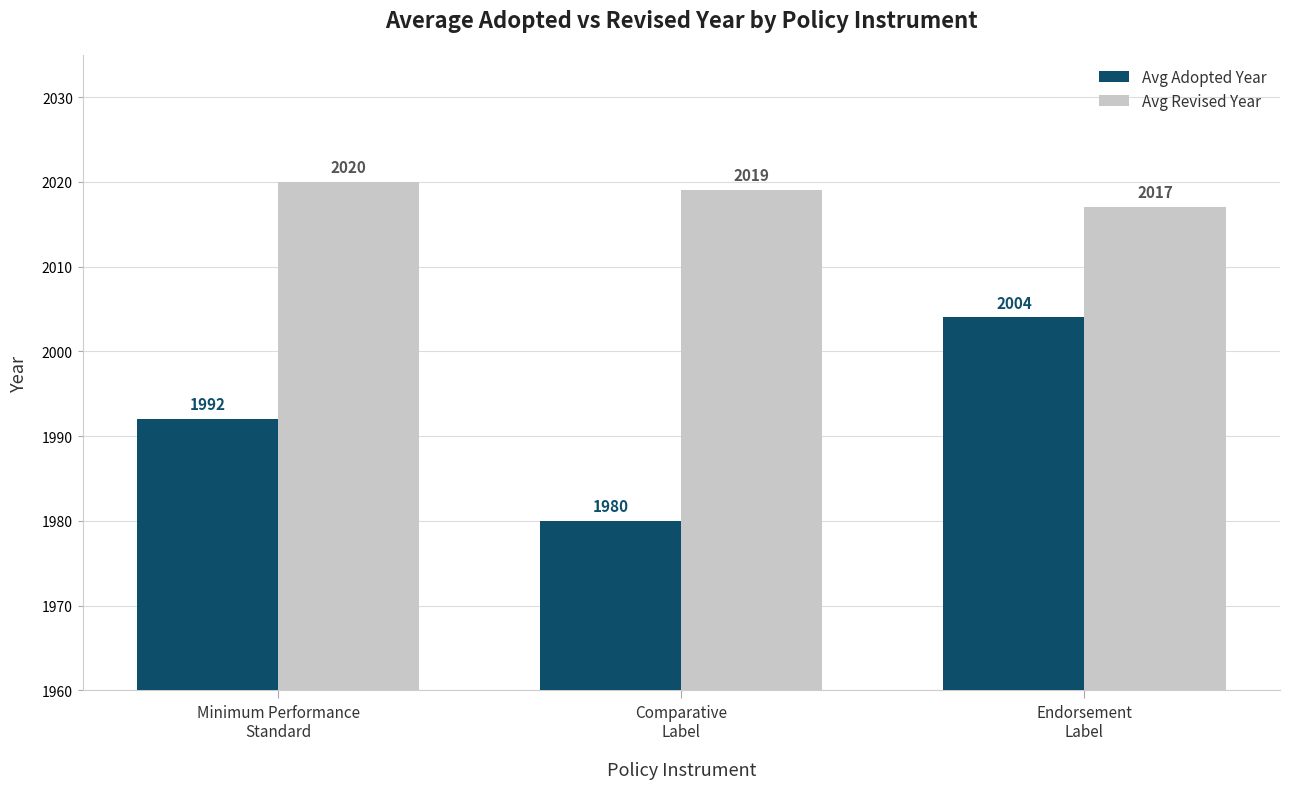

Count the Avg Revised Year values in the range 2017 to 2020.

3